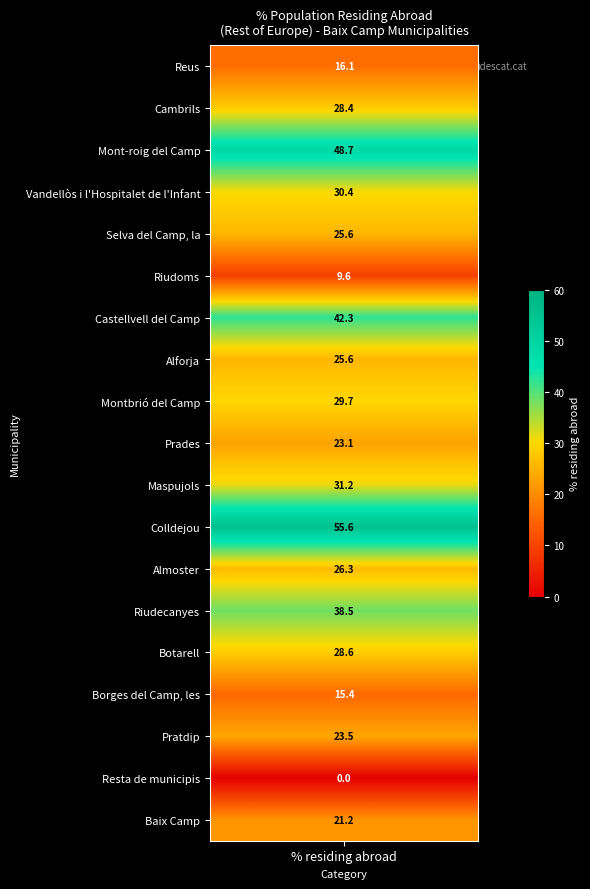

Which label corresponds to the largest value in the chart?

Colldejou